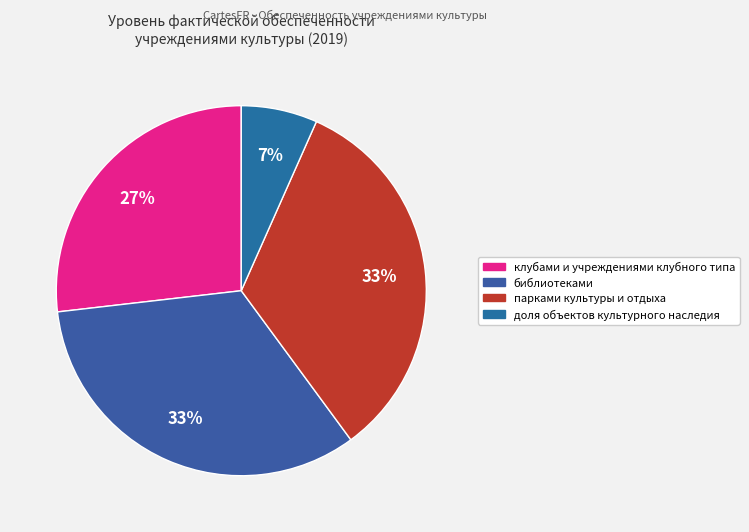

Does any single category account for the majority?

No